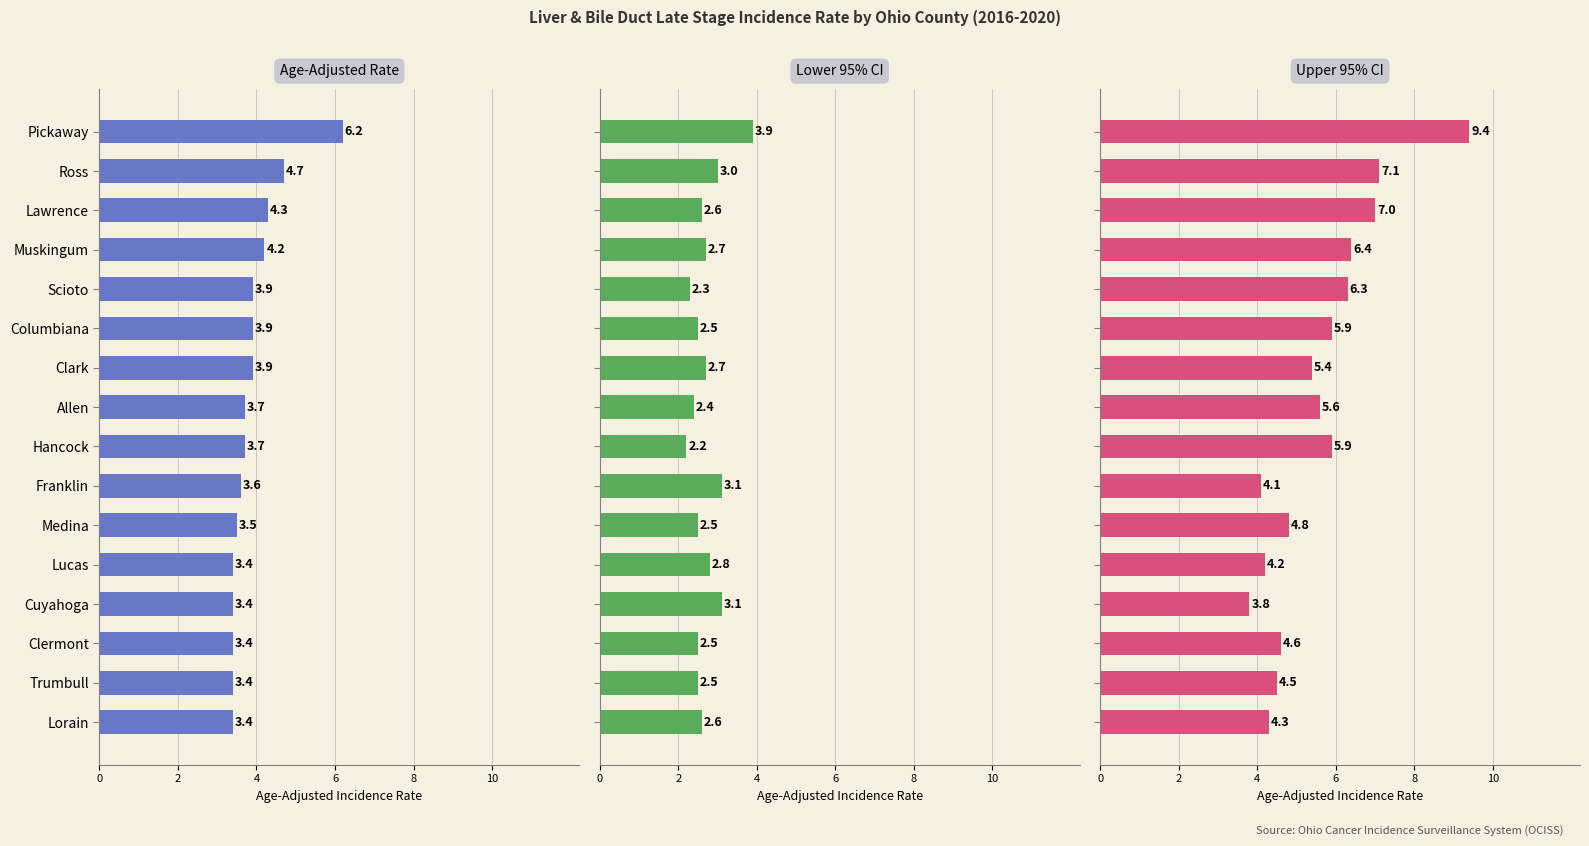

The value of Lower 95% CI at Muskingum is 2.7. True or false?

True